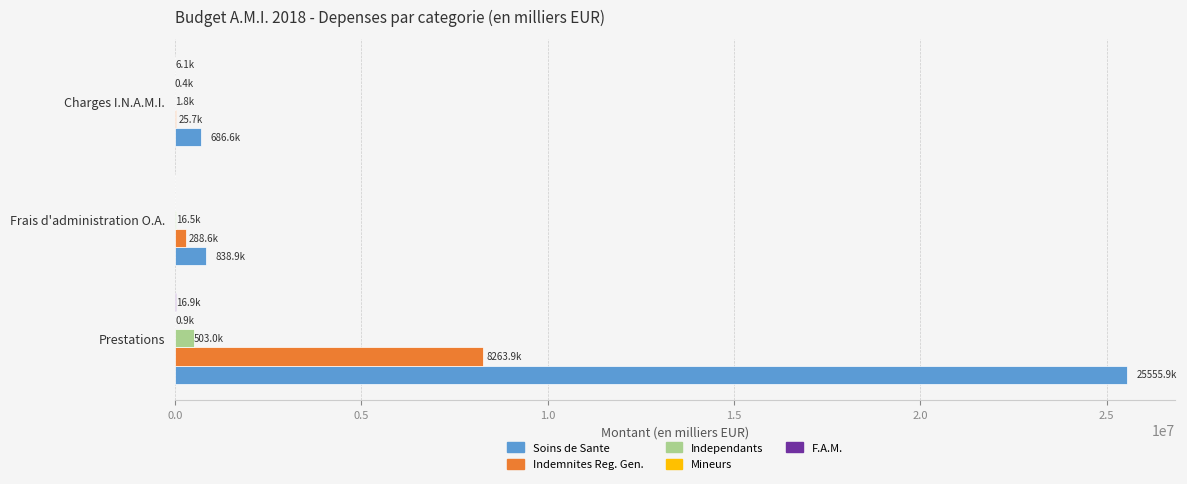

At which category is the sum across all series the highest?

Prestations